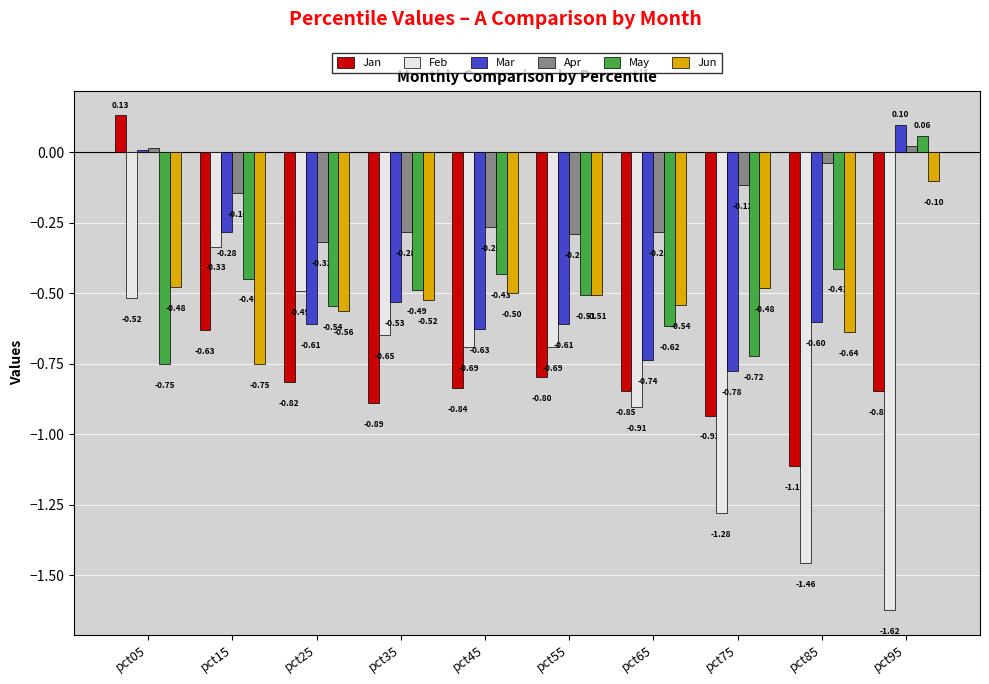

What is the difference between the maximum and minimum values in the Mar series?

0.9